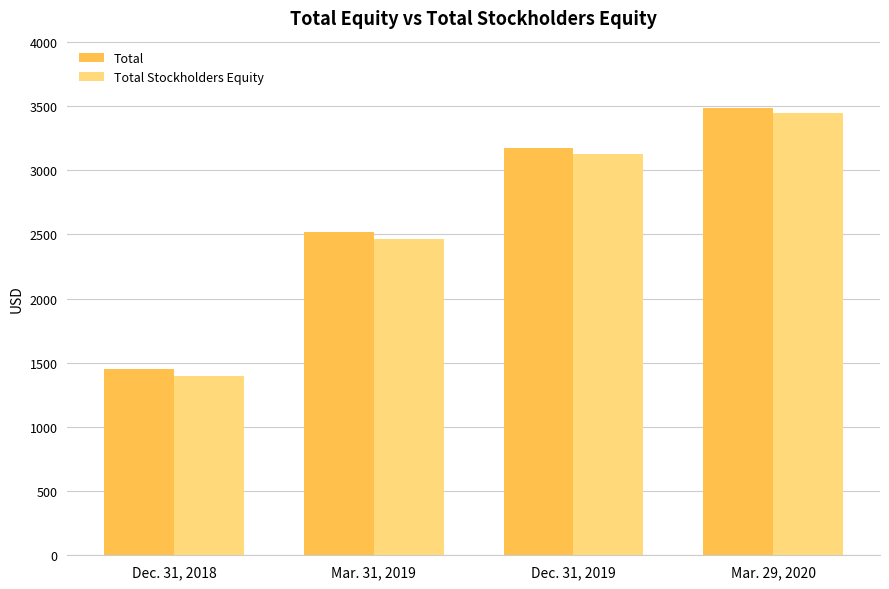

What is the sum of the Total Stockholders Equity values at Dec. 31, 2019 and Dec. 31, 2018?

4521